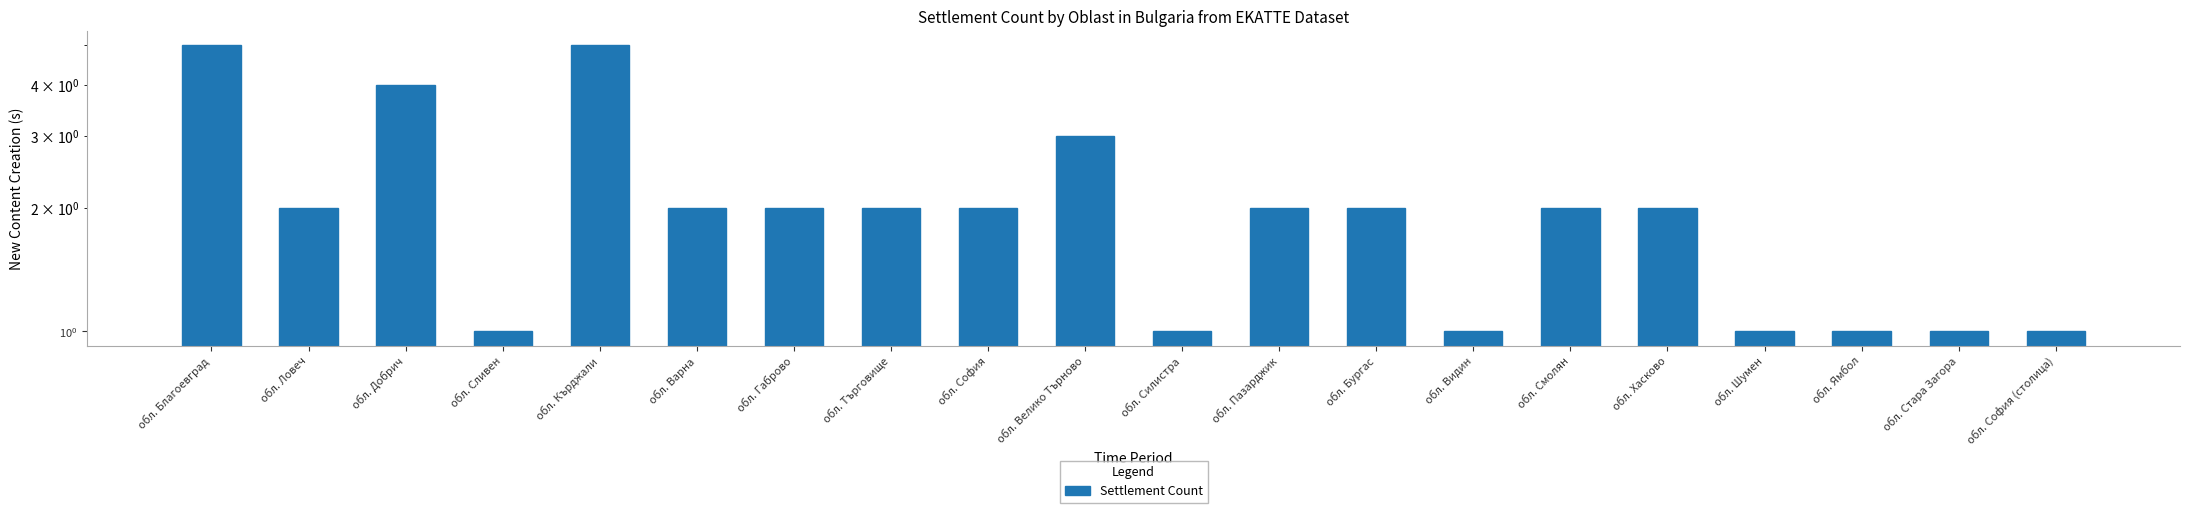

True or false: the data shows 1 at обл. Велико Търново.

False